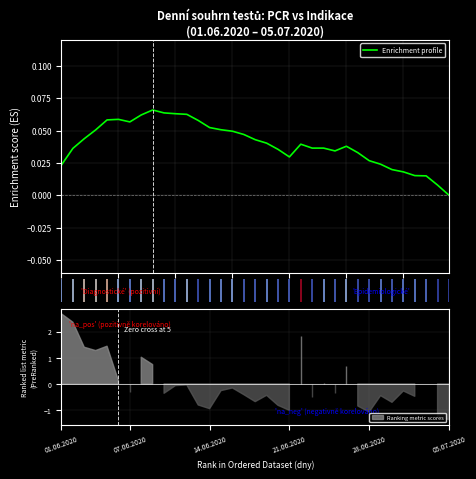

At which category does the chart reach its peak across all series?

8